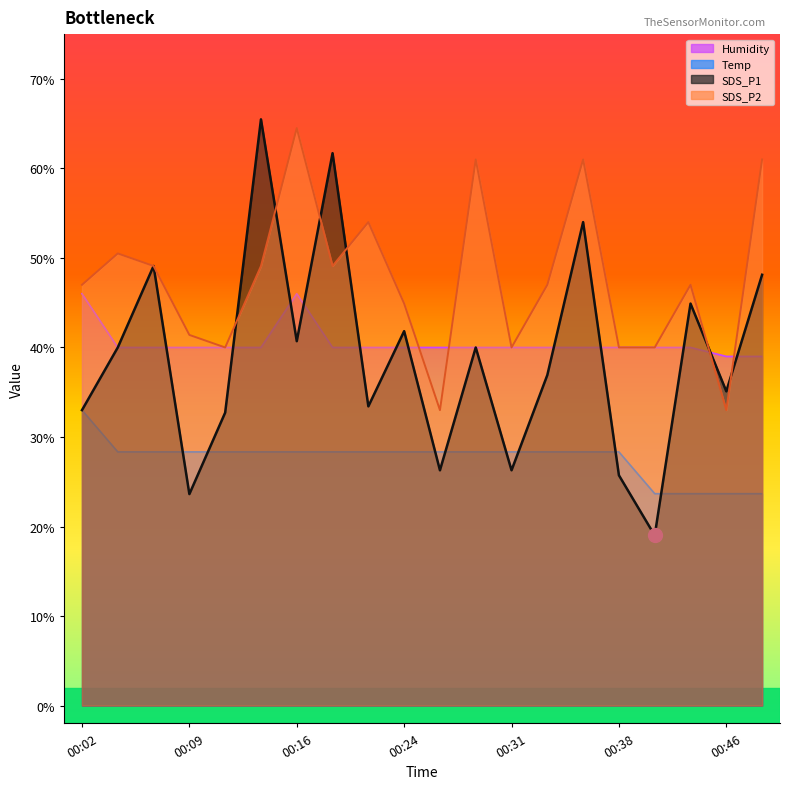

What is the smallest value displayed?

19.0